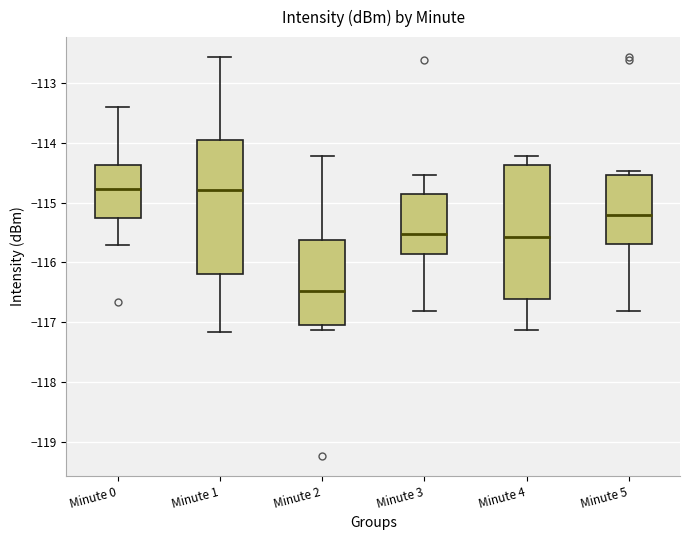

Which box's median line is the lowest?

Minute 2